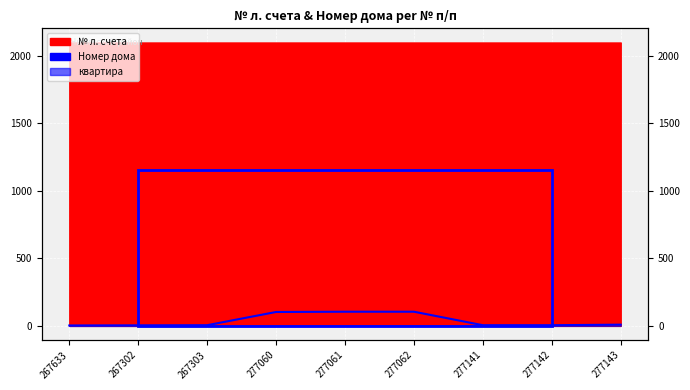

True or false: the data shows 1 at 277141.

False